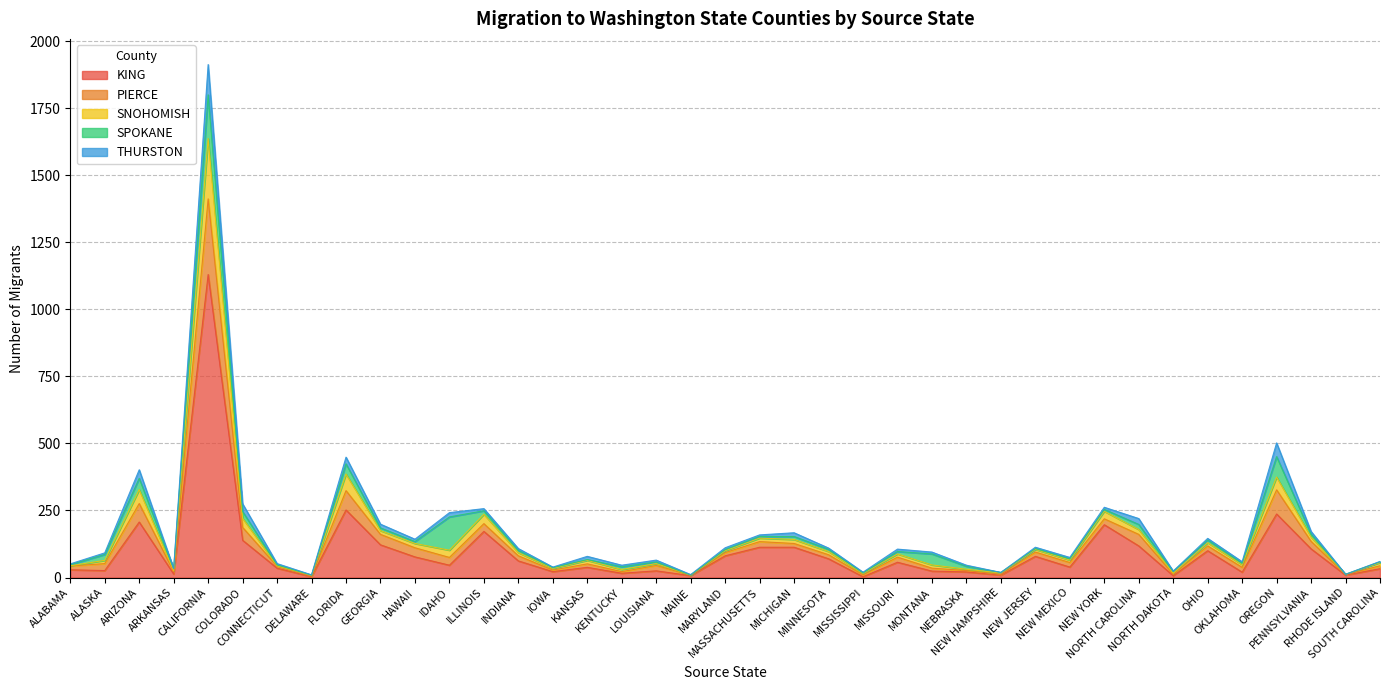

True or false: KING and SNOHOMISH intersect in this chart.

False